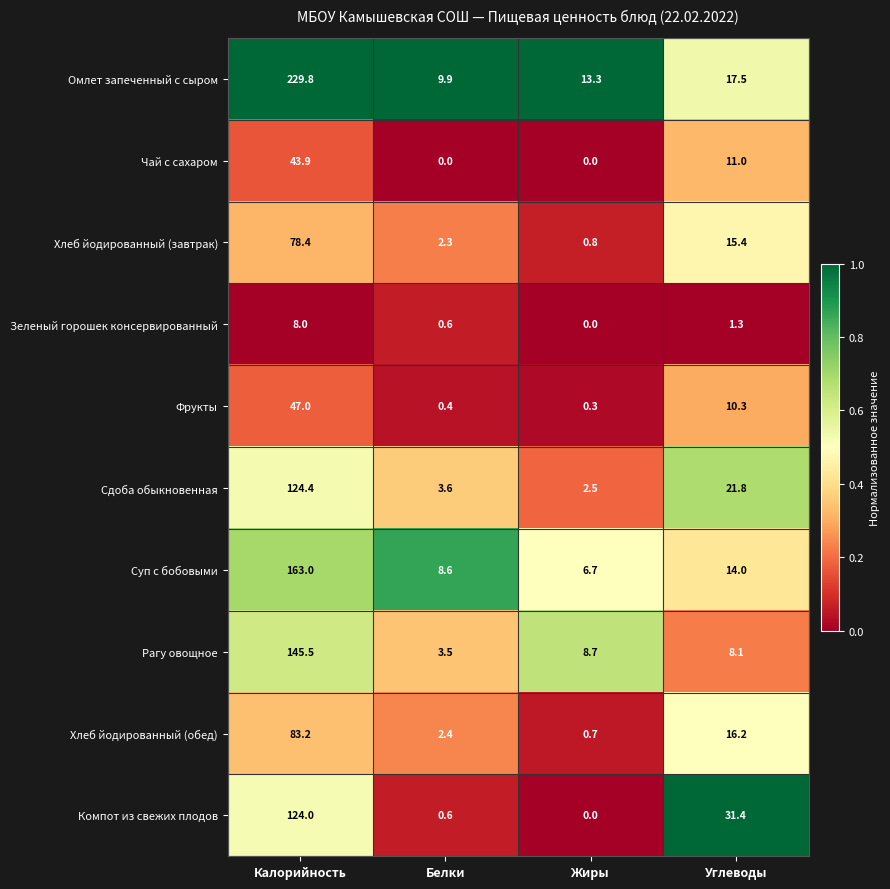

Is it true that Суп с бобовыми equals 14.0 at Углеводы?

True